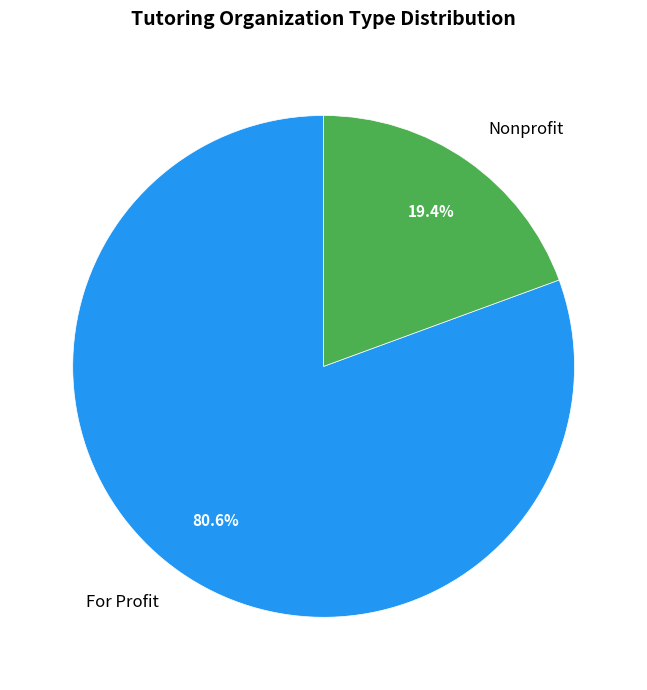

Rank the categories by value from highest to lowest.

For Profit, Nonprofit